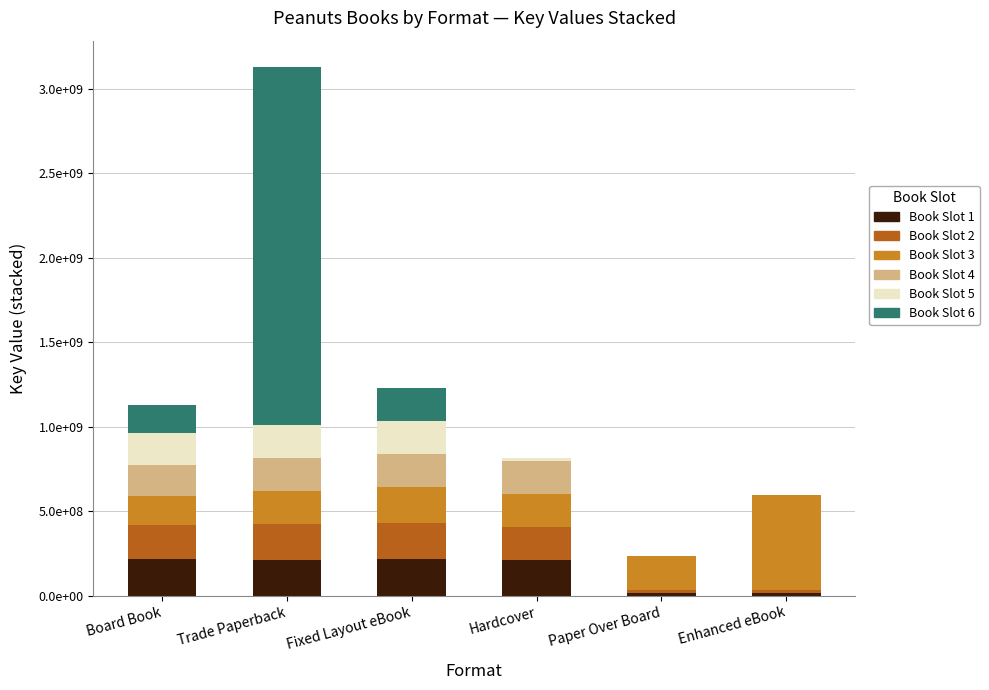

Is it true that Book Slot 5 equals -64015423 at Enhanced eBook?

False